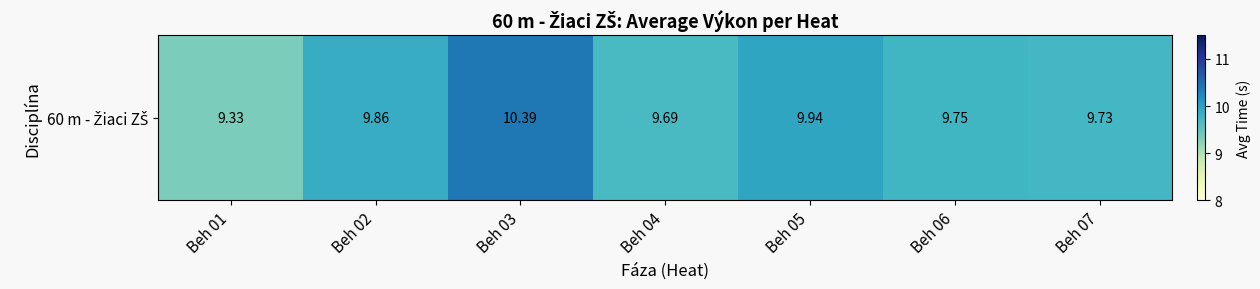

Reading left to right, what are all the values shown in this chart?

Beh 01=9.3	Beh 02=9.9	Beh 03=10.4	Beh 04=9.7	Beh 05=9.9	Beh 06=9.7	Beh 07=9.7